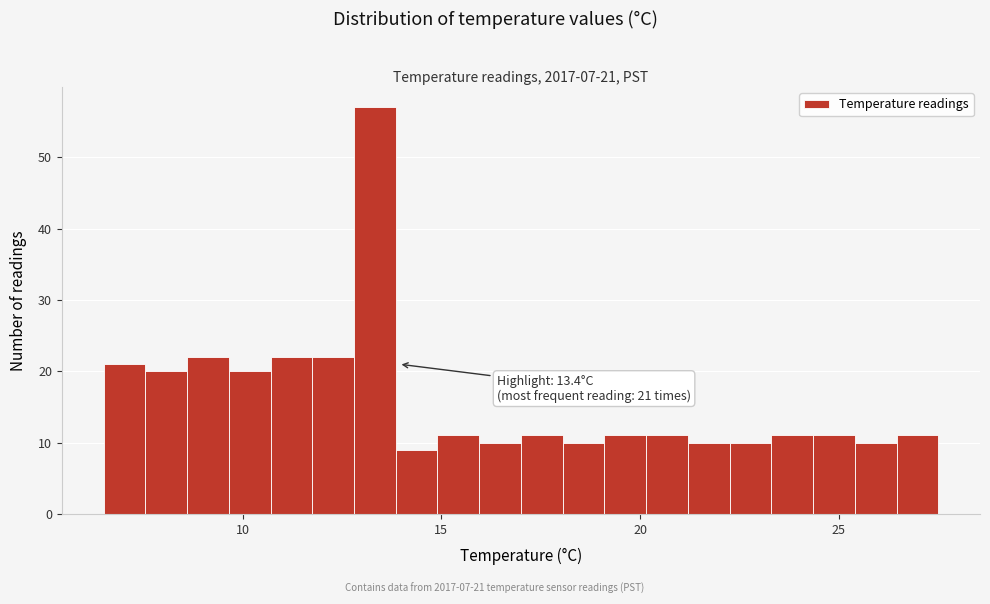

Around what value on the x-axis is the tallest bar? Give the approximate position of its centre, as read against the axis.

13.5